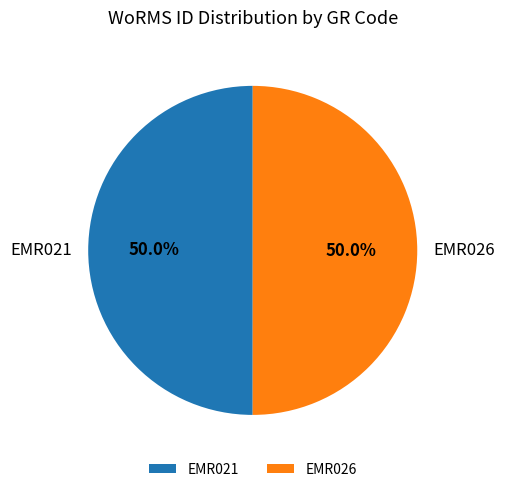

How many segments does this pie chart have?

2